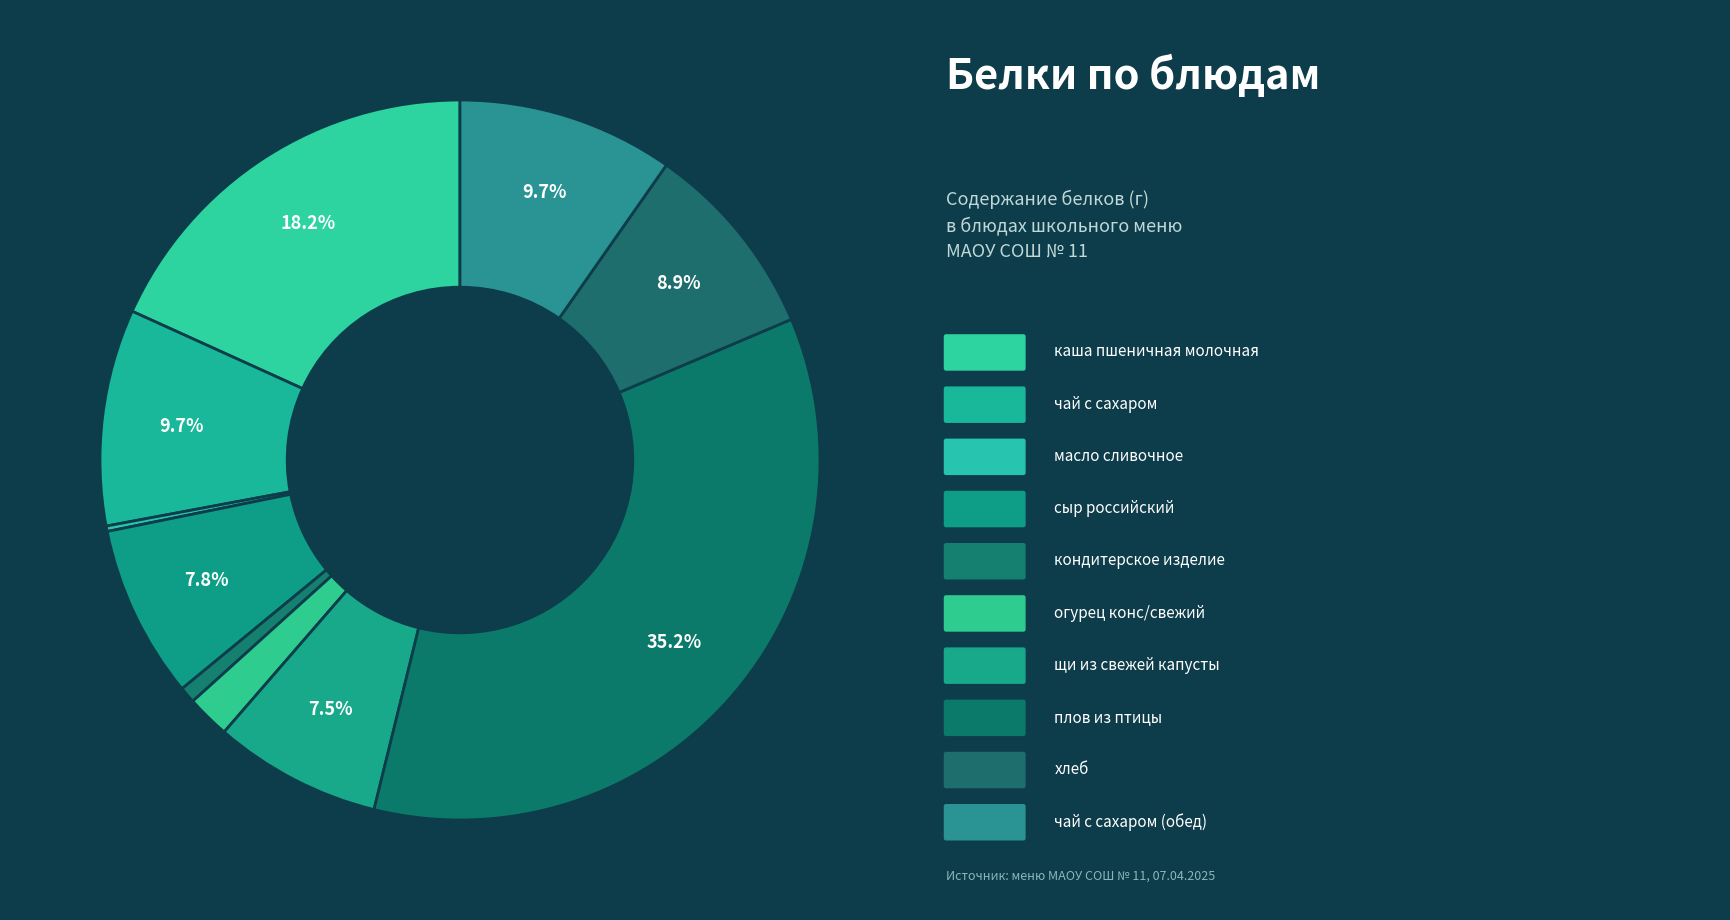

What is the smallest slice in the pie chart?

масло сливочное